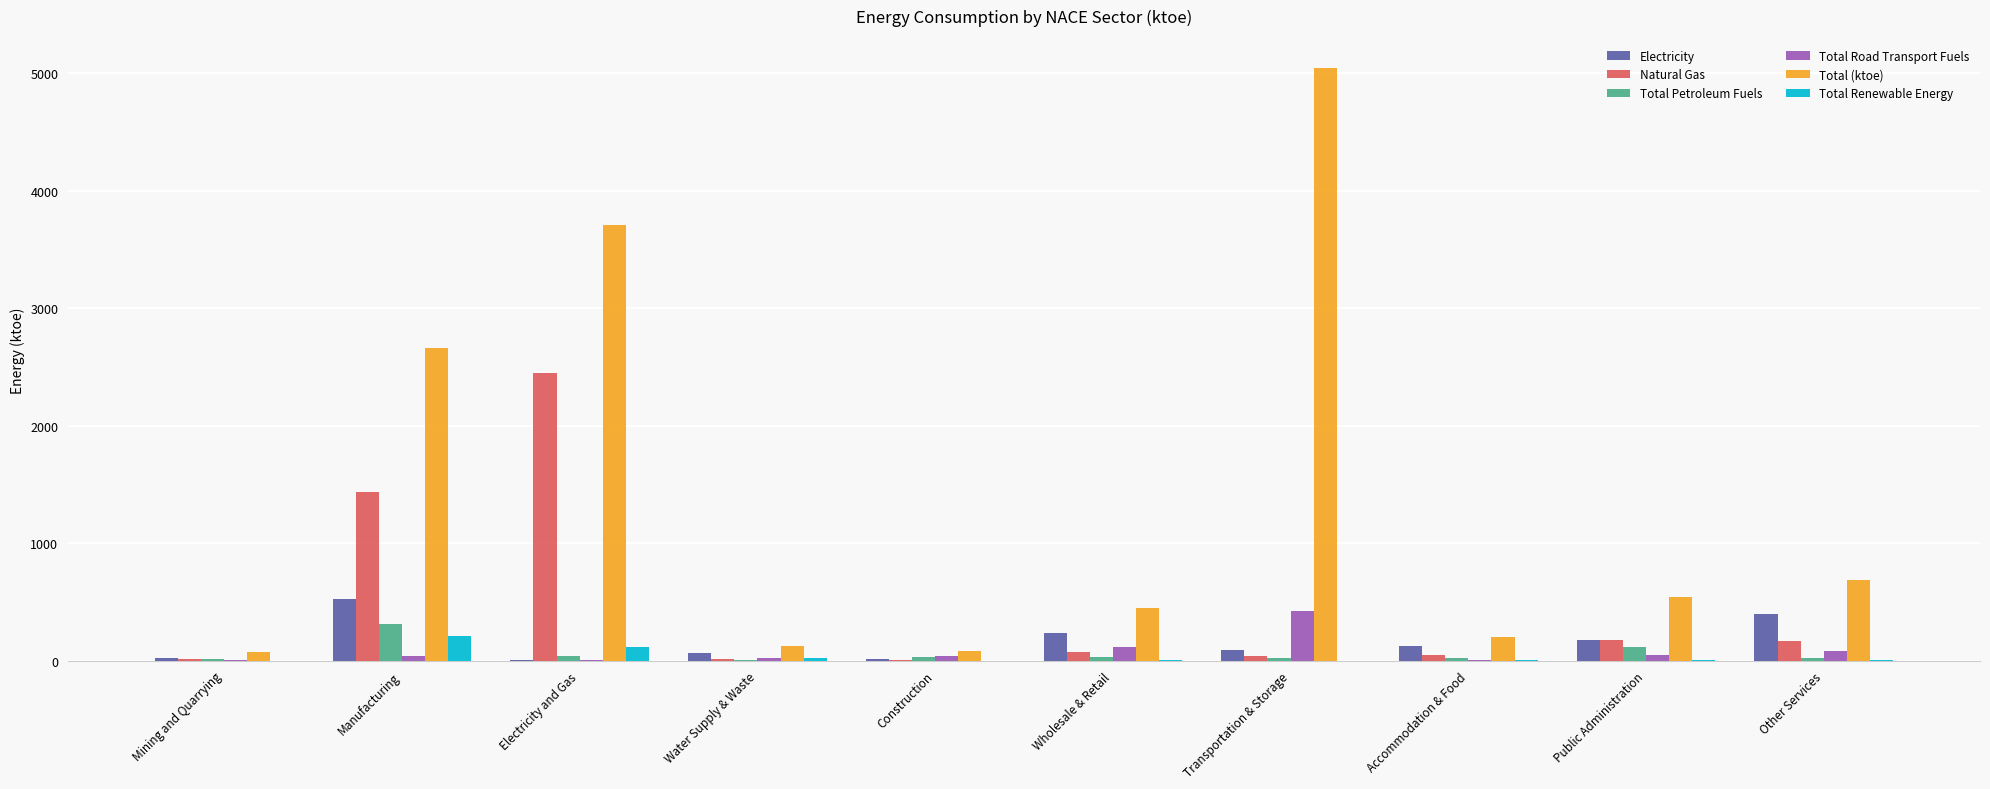

The Electricity series shows 610 at Other Services. True or false?

False